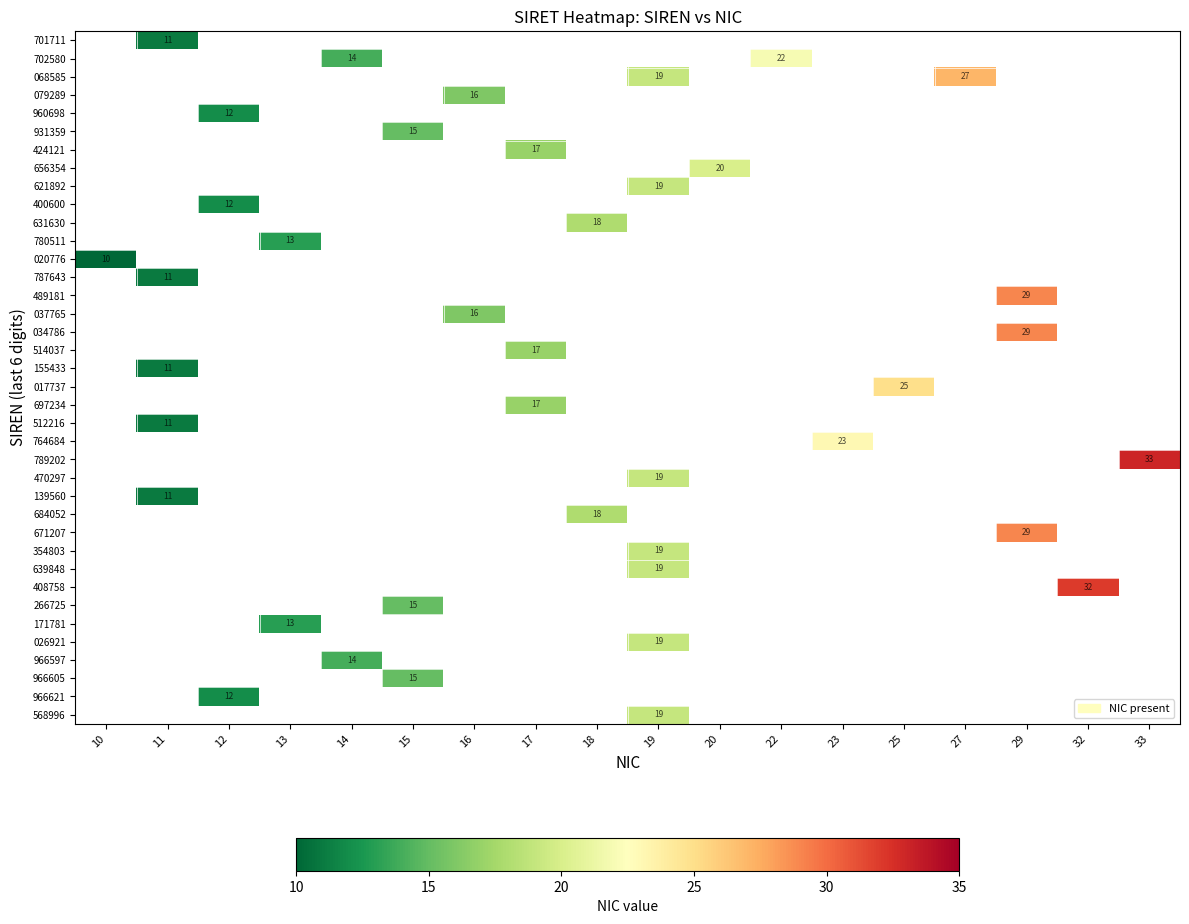

At how many categories does at least one series exceed 8?

18